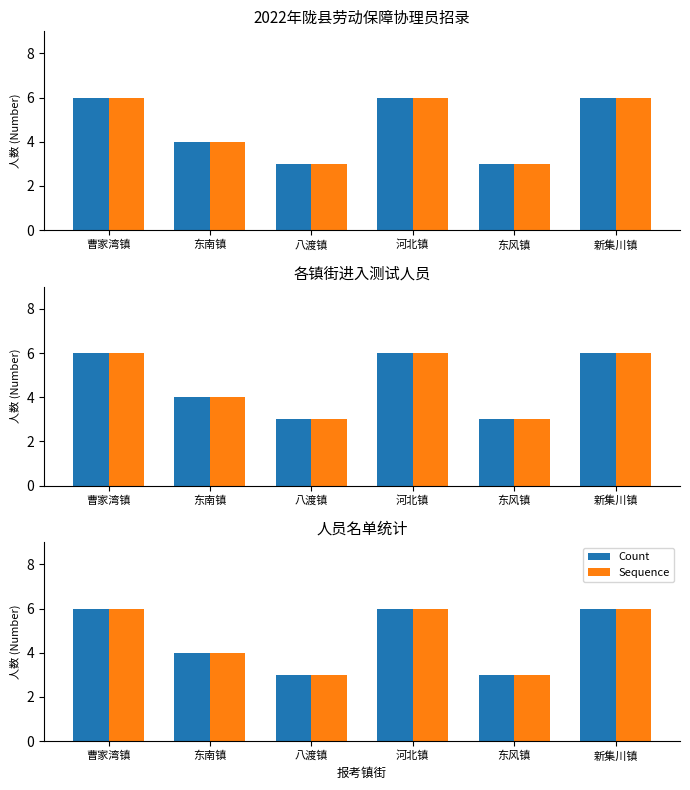

What is the average value of the Count series?

5